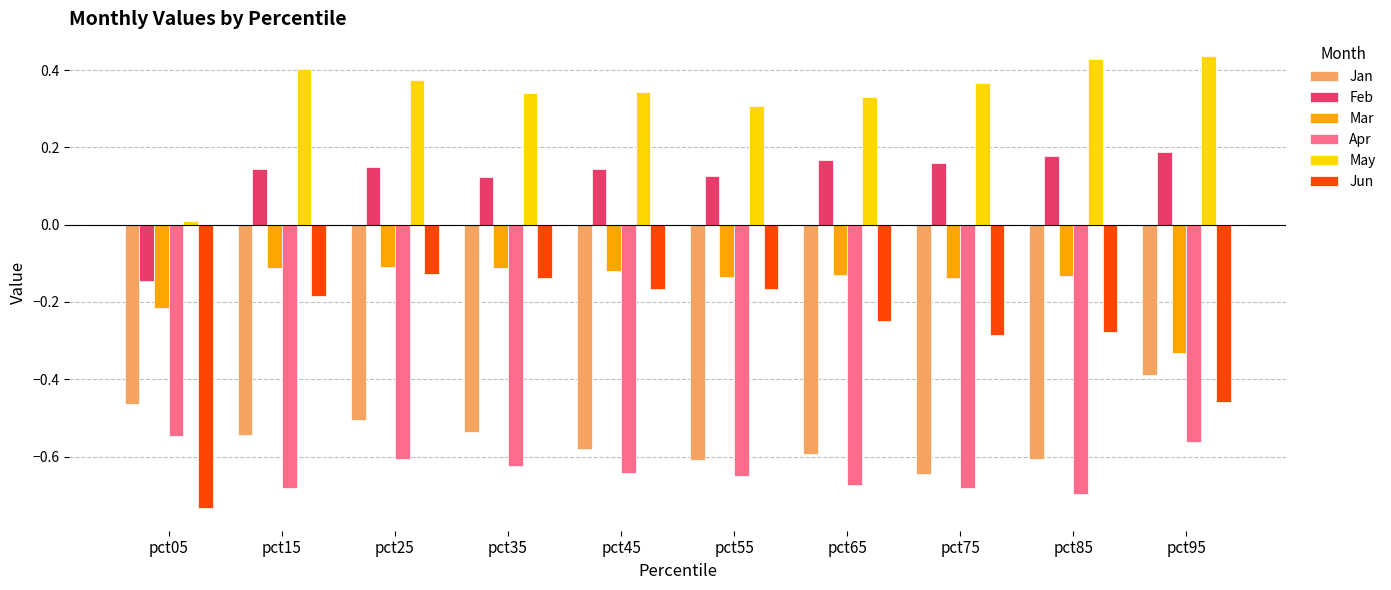

Which series has the largest total across all categories?

May